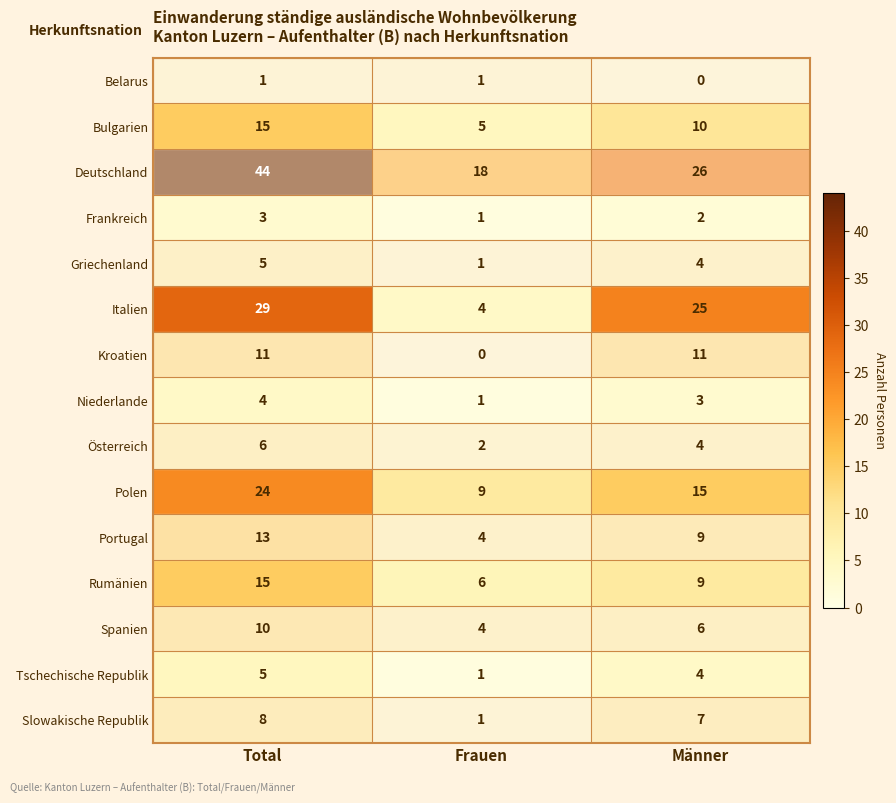

At which category is the sum across all series the highest?

Total